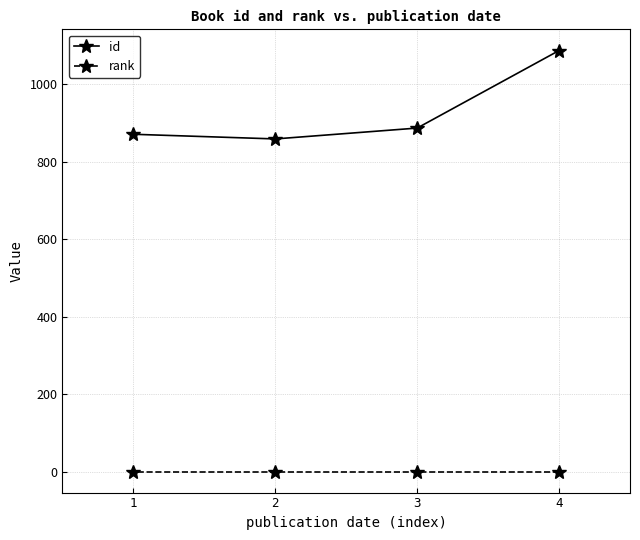

What is the difference between the highest and lowest values at 3?

886